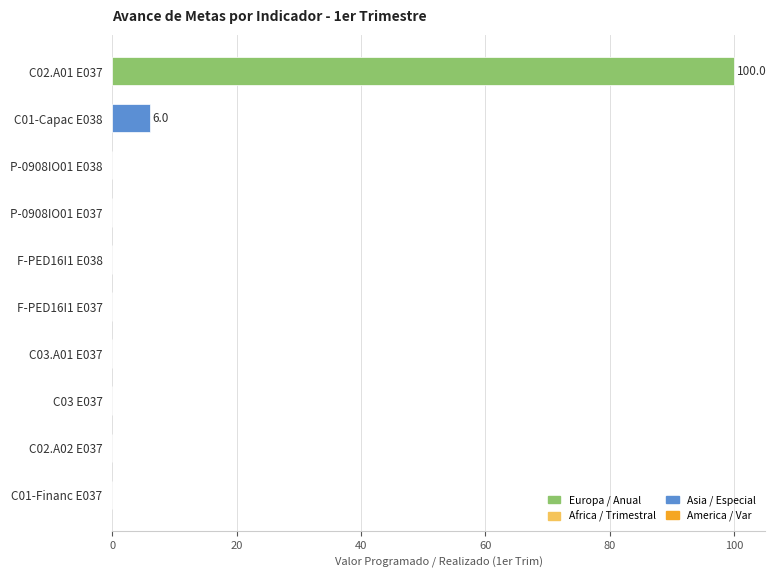

Where is the data nearest to the value 50?

C01-Capac E038